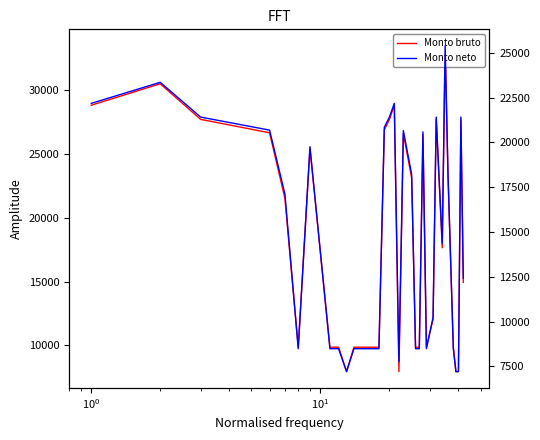

What is the minimum value shown in the chart?

7204.8